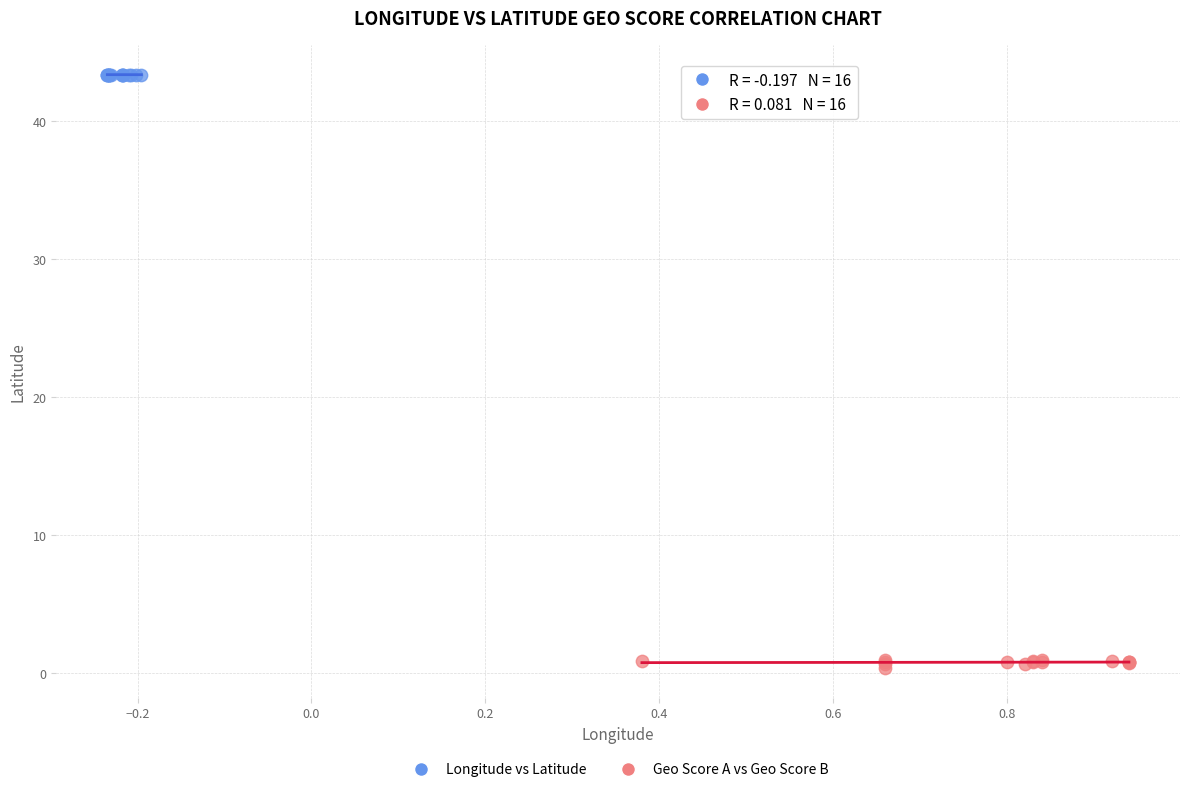

Which series reaches the maximum Y coordinate?

Longitude vs Latitude